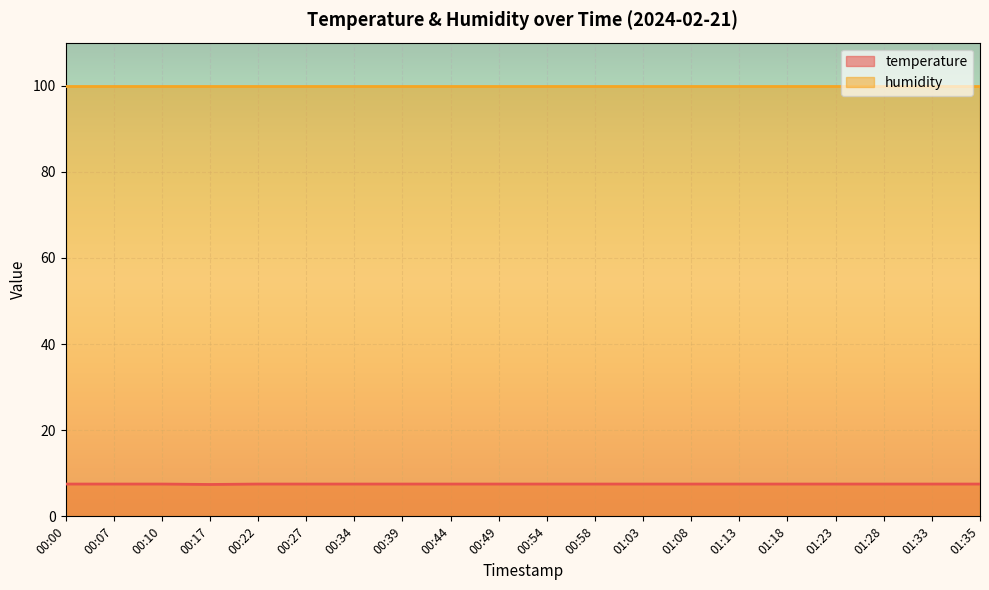

True or false: the data shows 10.7 at 01:23.

False